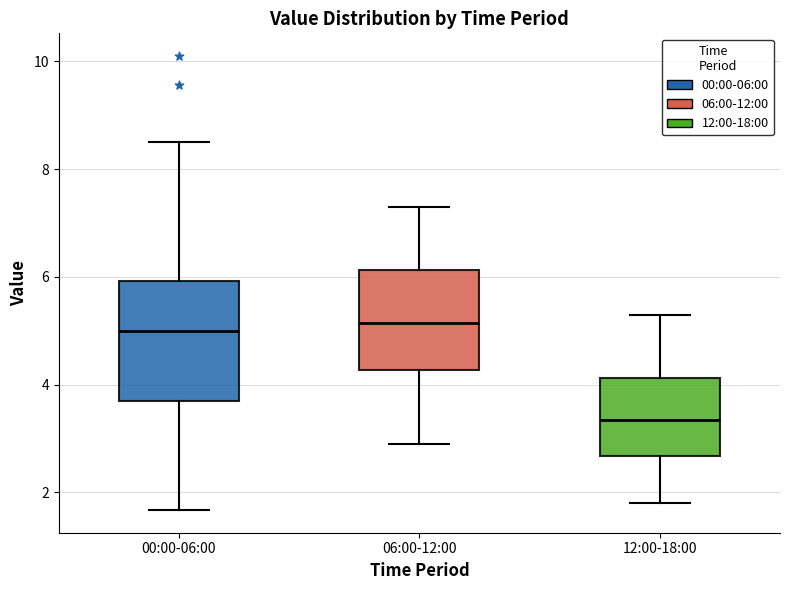

Reading left to right, read every box against the y-axis: the position of its median line, the range the box covers, and the ends of its whiskers. The values are not printed on the chart, so give them approximately, as read against the axis.

00:00-06:00: median 5.0, box 3.6 to 6.0, whiskers 1.6 to 8.6
06:00-12:00: median 5.2, box 4.2 to 6.2, whiskers 3.0 to 7.4
12:00-18:00: median 3.4, box 2.6 to 4.2, whiskers 1.8 to 5.4